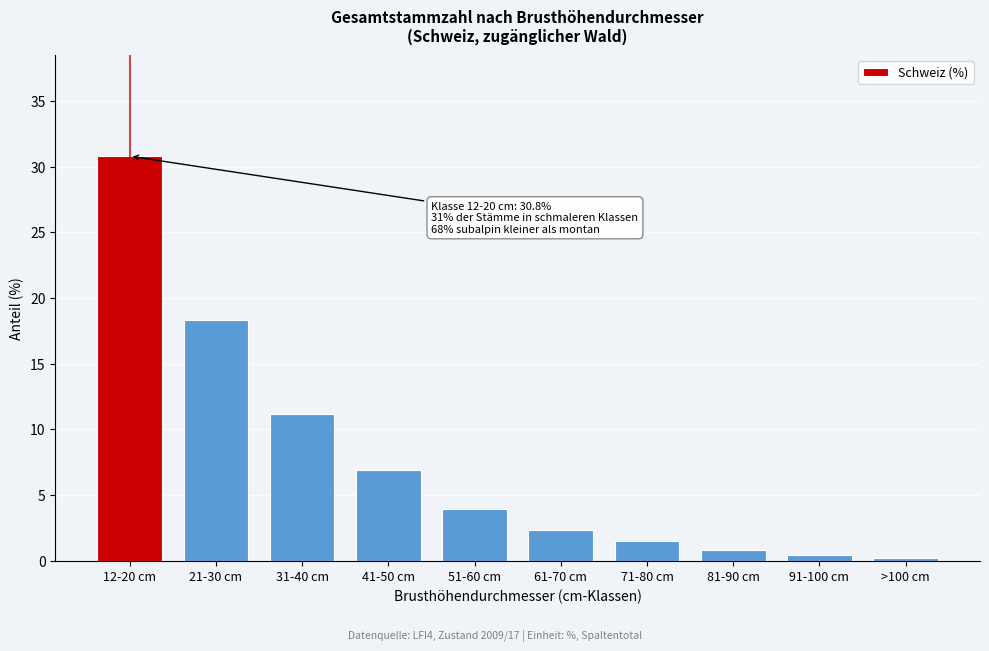

Reading left to right, what are all the values shown in this chart?

30.8	18.3	11.2	6.9	3.9	2.3	1.5	0.8	0.4	0.2